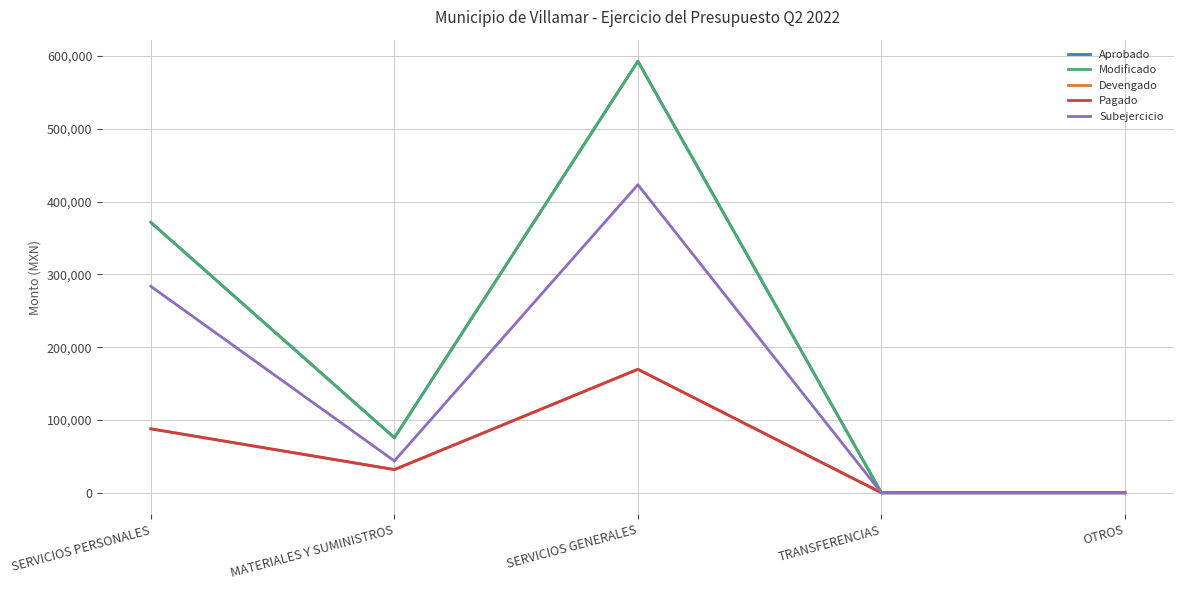

Does the chart display data point markers on the line(s)?

No